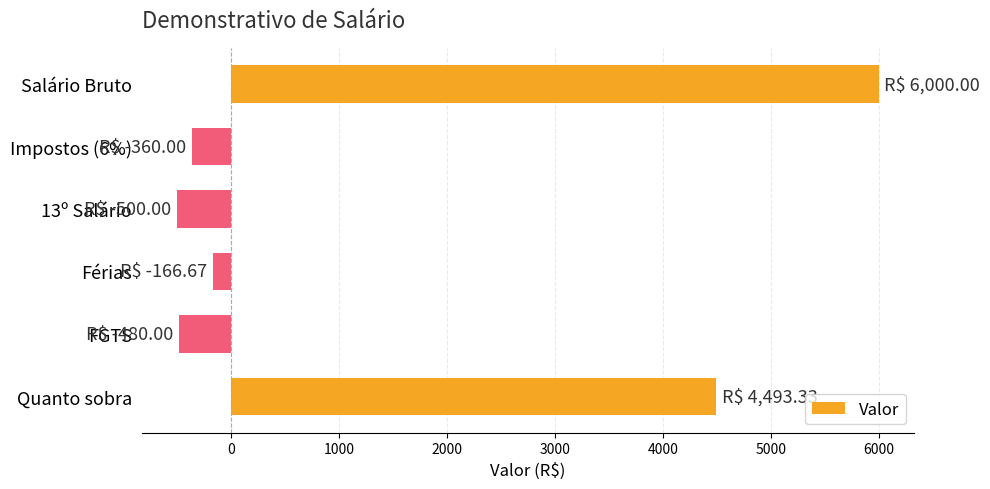

What is the difference between the values at Salário Bruto and 13º Salário?

6500.0